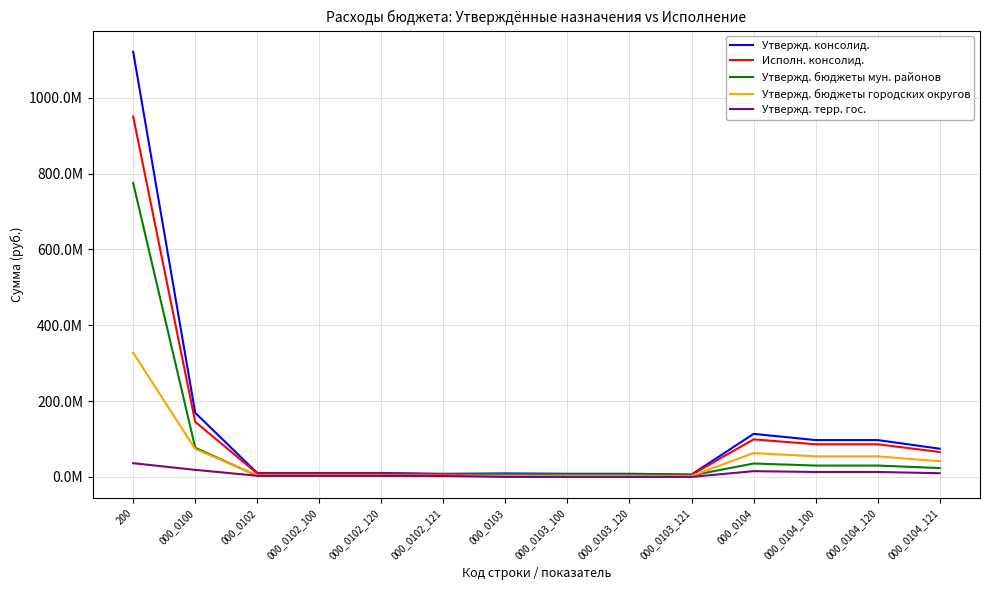

What are all the series names shown in the legend?

Утвержд. консолид., Исполн. консолид., Утвержд. бюджеты мун. районов, Утвержд. бюджеты городских округов, Утвержд. терр. гос.